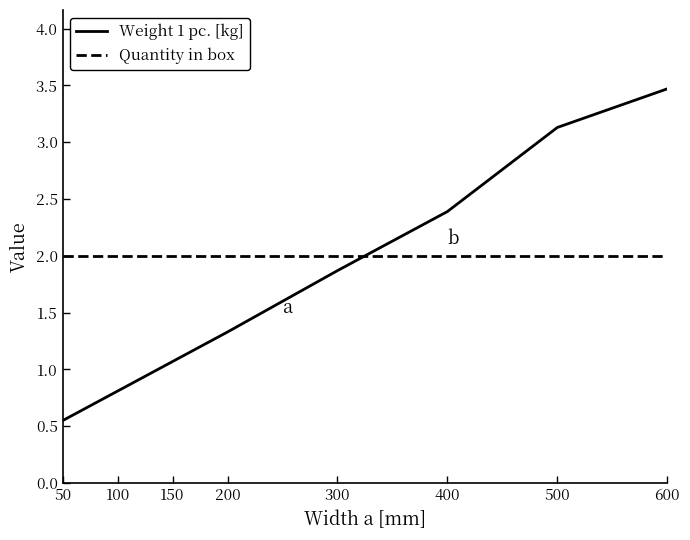

What is the total value across all series at 600?

5.5